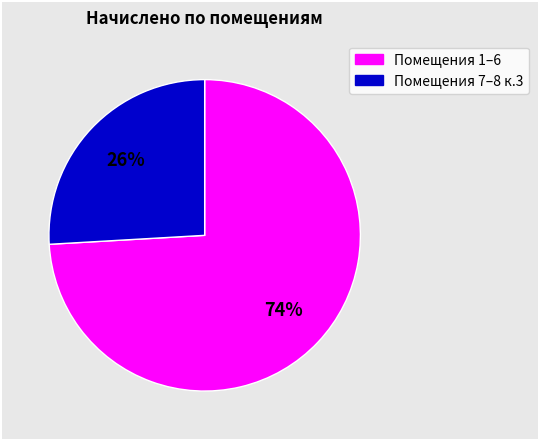

To the nearest percent, what is the difference between the largest and smallest slice percentages?

48%